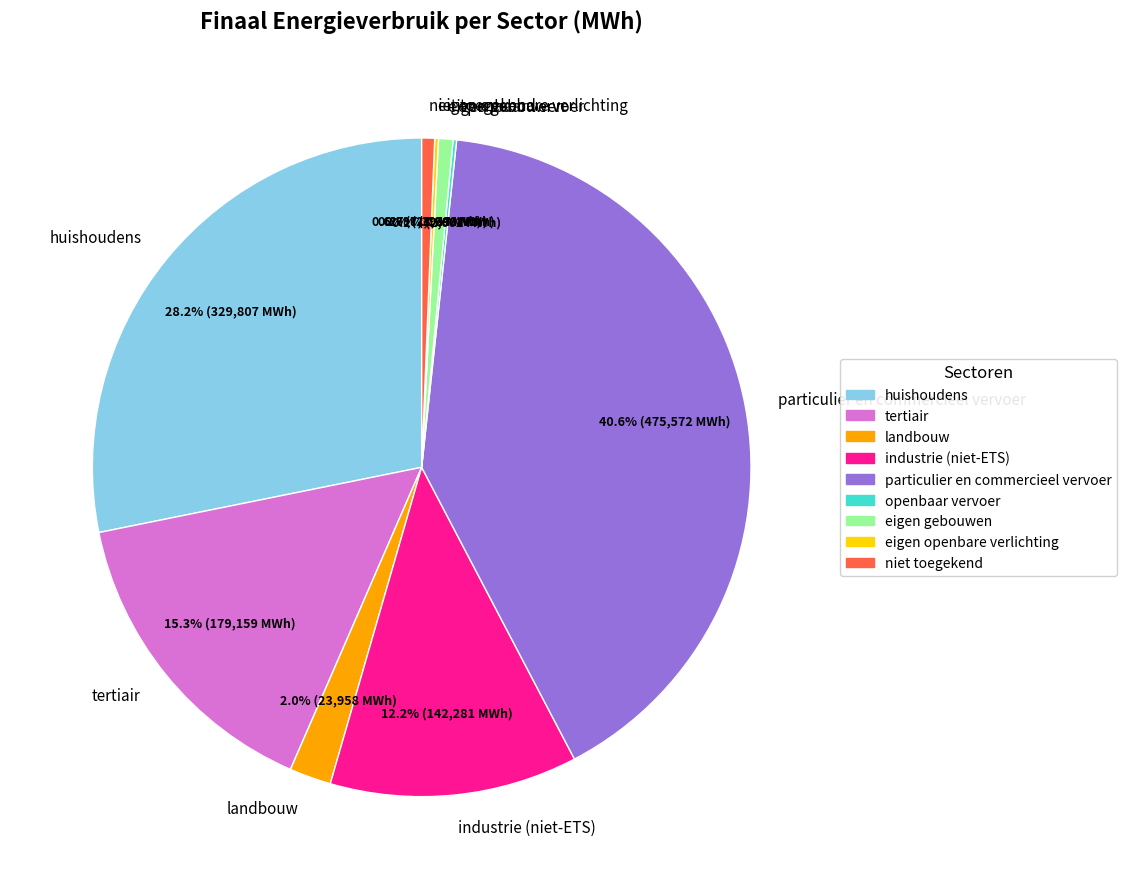

Do huishoudens and industrie (niet-ETS) together represent more than half of the pie?

No